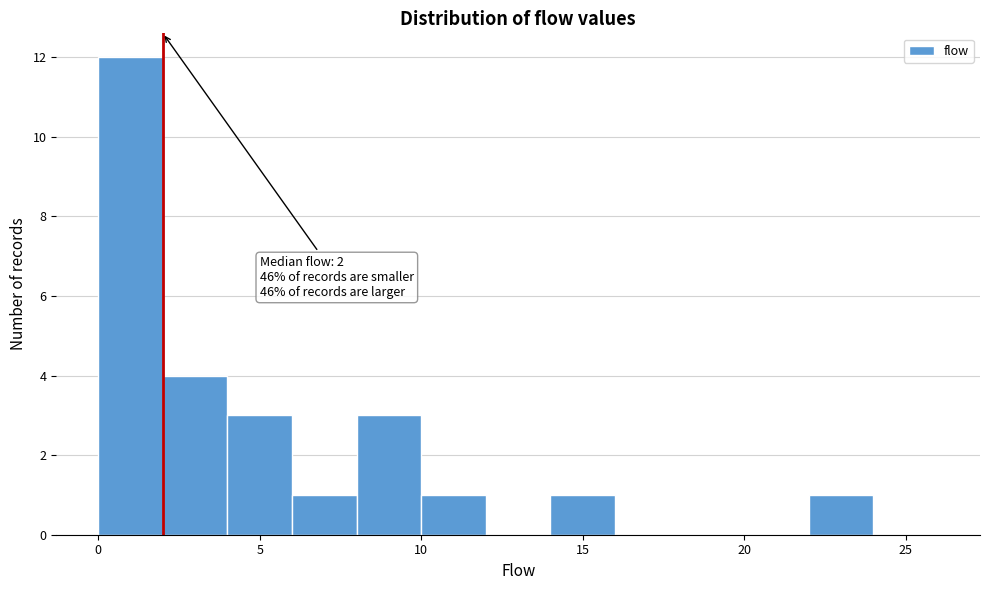

Which range on the x-axis has the tallest bar?

0 to 2